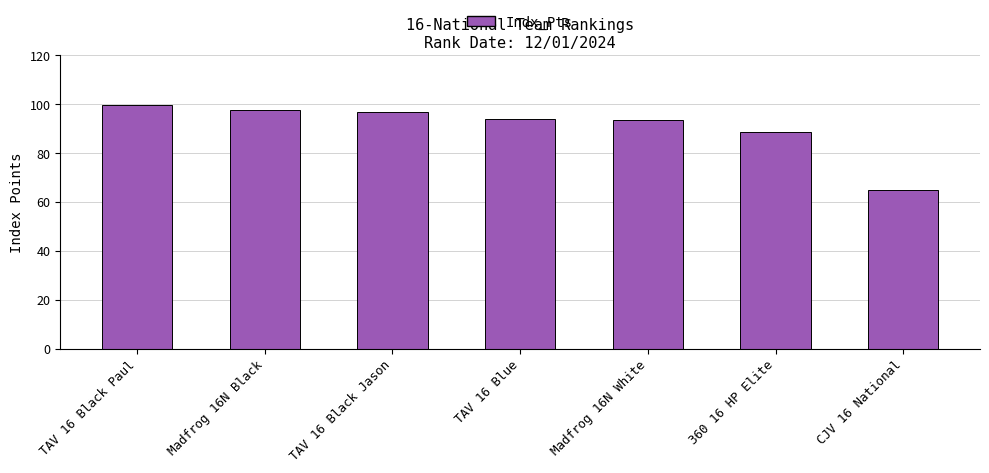

What is the difference between the maximum and minimum values?

34.5